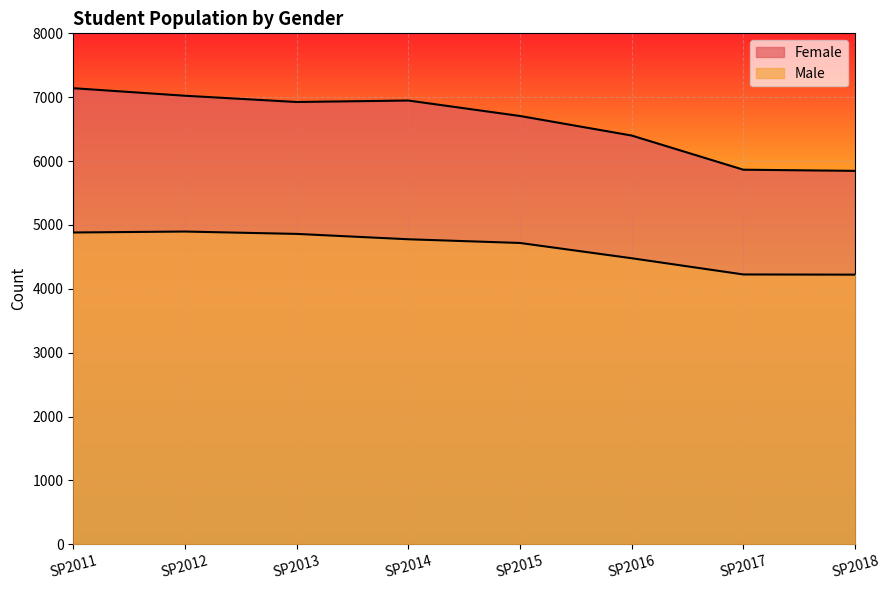

How many categories are shown in the chart?

8